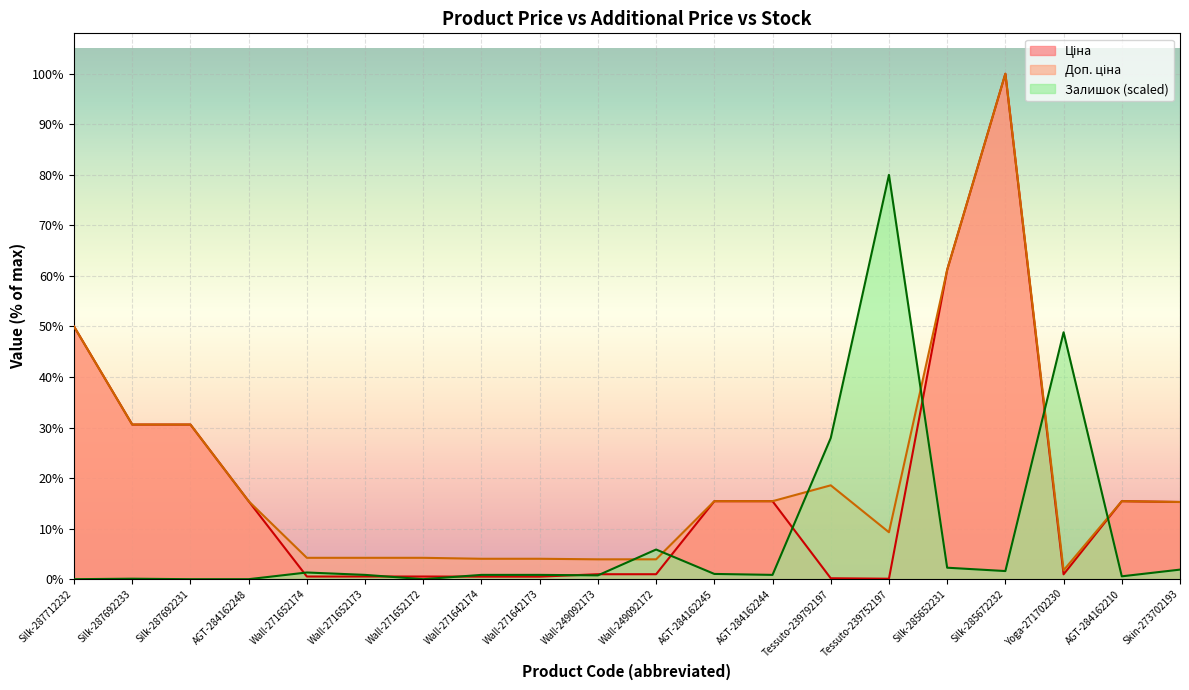

What is the value of the Доп. ціна point at the 11th from the left?

2339.7